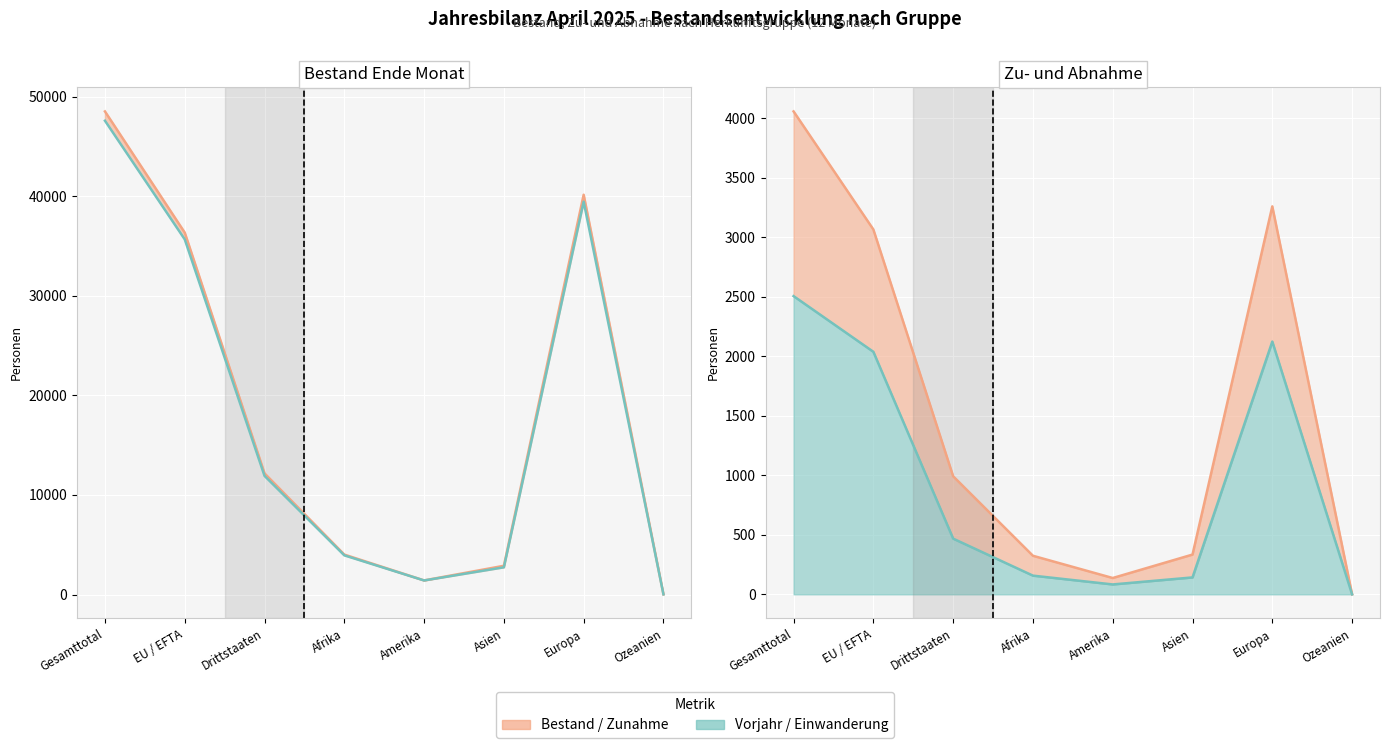

In Bestand Ende Monat (Linie), how many points are lower than both neighbors (excluding endpoints)?

1